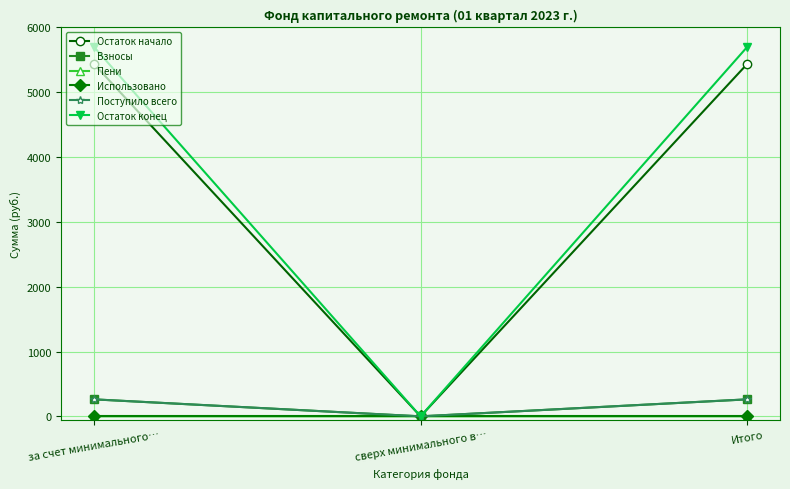

What position from the left is сверх минимального в…?

2